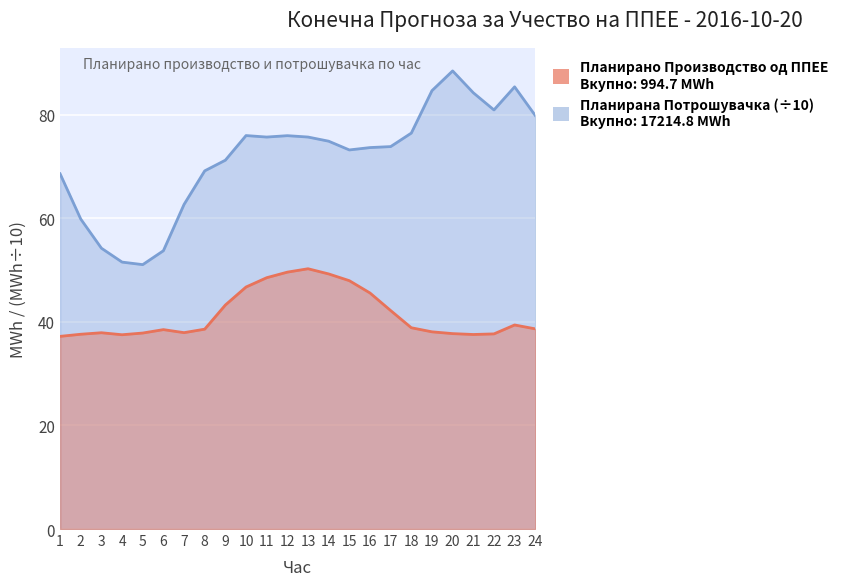

True or false: Планирана Потрошувачка and Планирано Производство од ППЕЕ cross at least once.

False